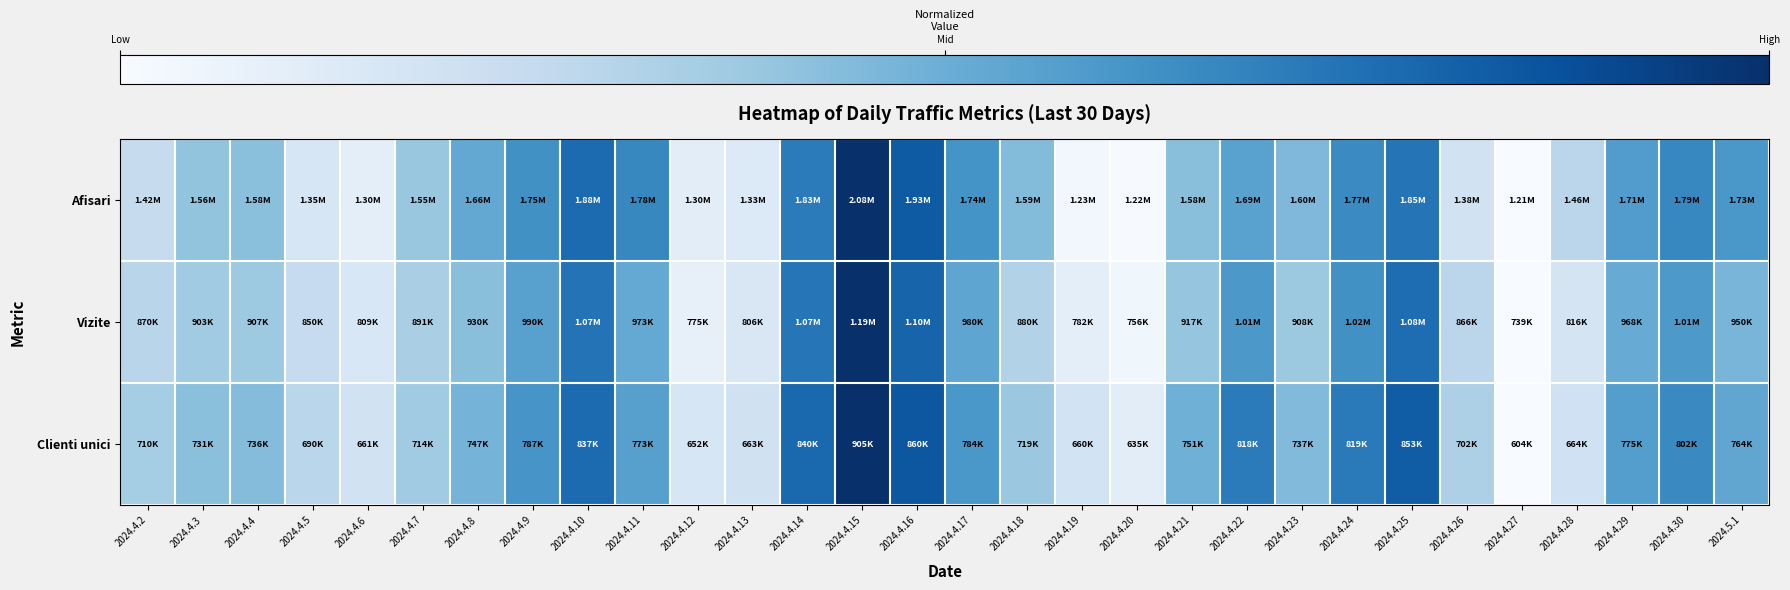

At which category does the chart reach its minimum across all series?

2024.4.27